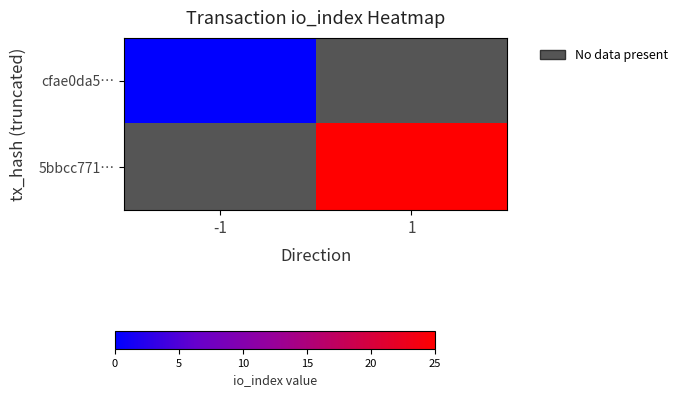

At -1, list the series in order from smallest to largest.

cfae0da5…, 5bbcc771…